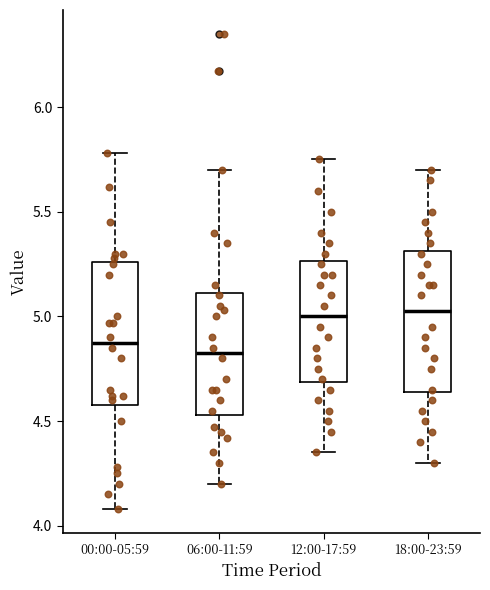

Where is the lower edge of the box for 18:00-23:59 on the y-axis? The values are not printed on the chart, so give them approximately, as read against the axis.

4.65